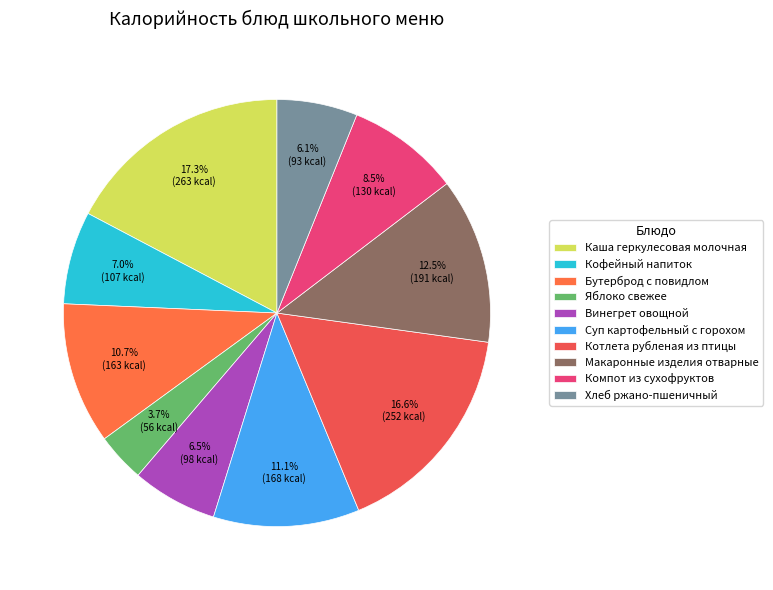

What is the change in value from Винегрет овощной to Хлеб ржано-пшеничный?

-5.6